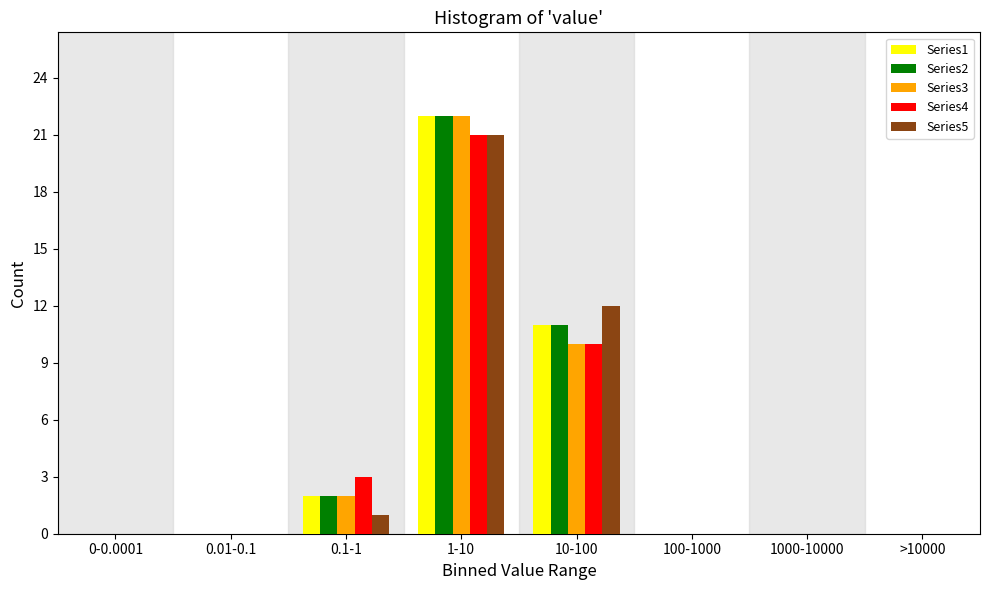

What is the maximum value shown in the chart?

22